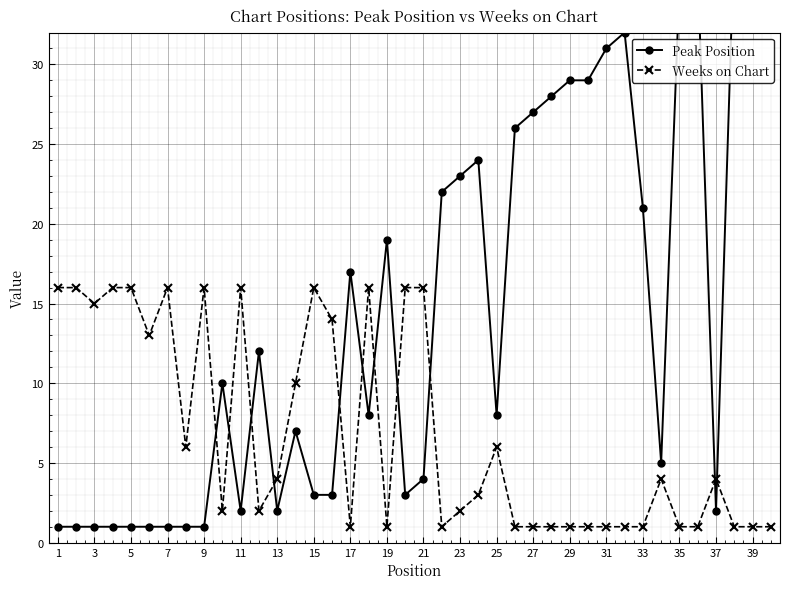

Which series has the widest spread of values?

Peak Position